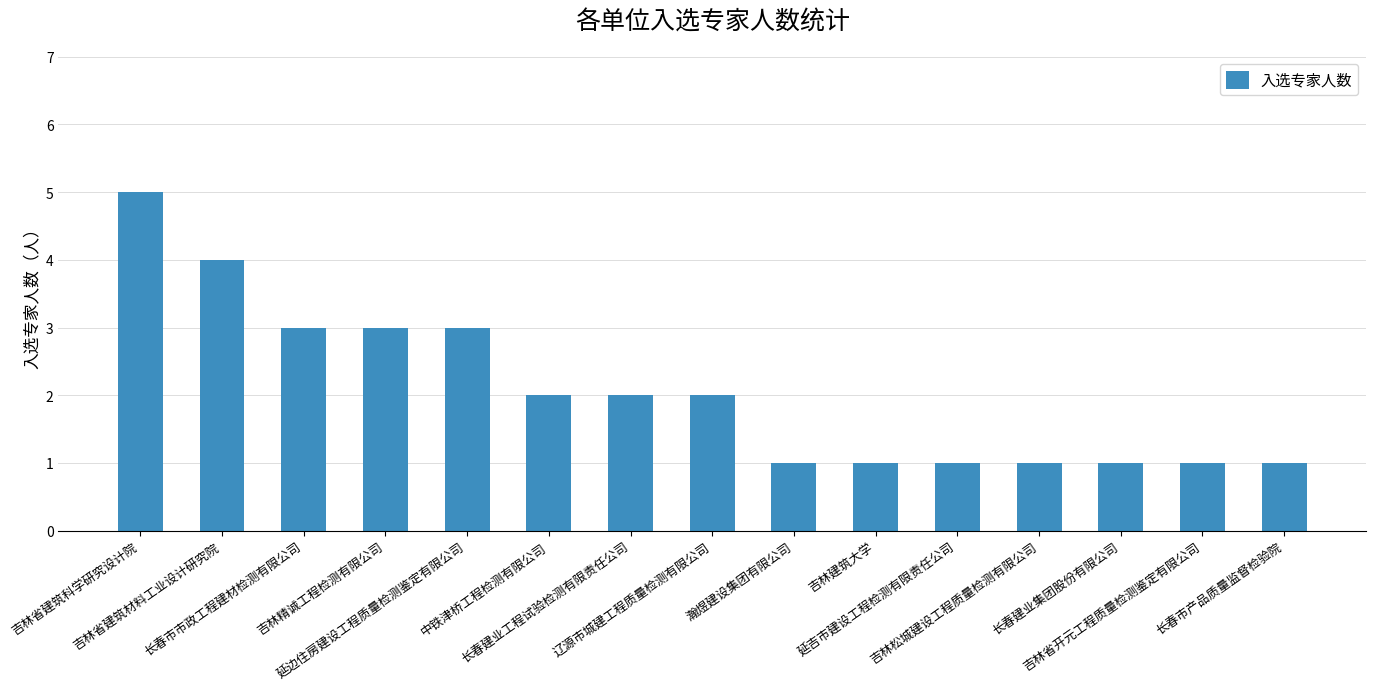

Count the values in the range 1 to 3.

13